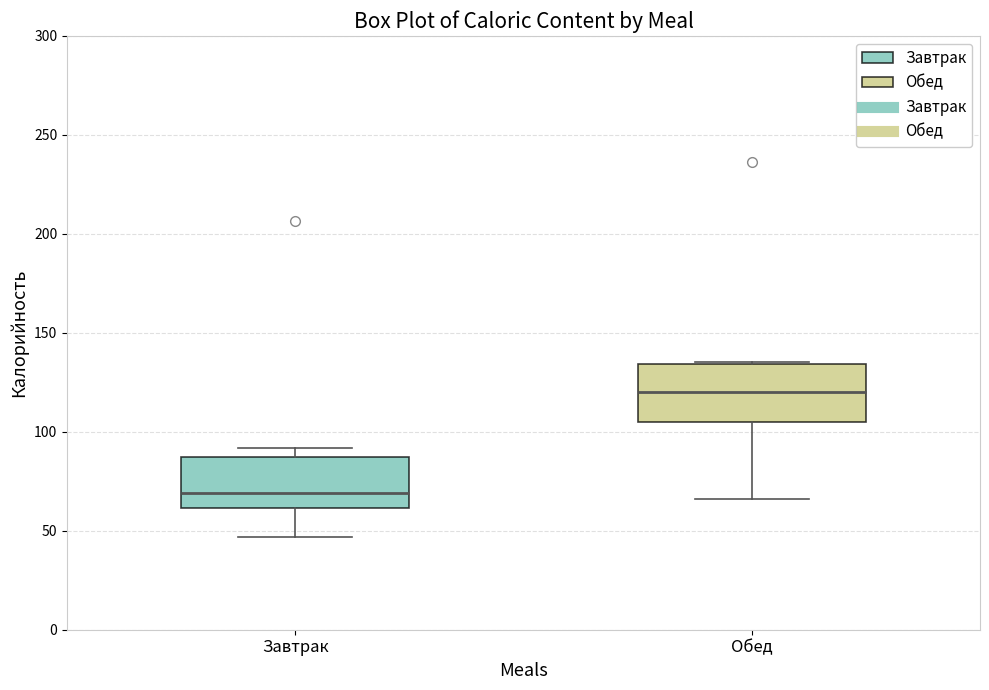

Where is the upper edge of the box for Завтрак on the y-axis? The values are not printed on the chart, so give them approximately, as read against the axis.

85